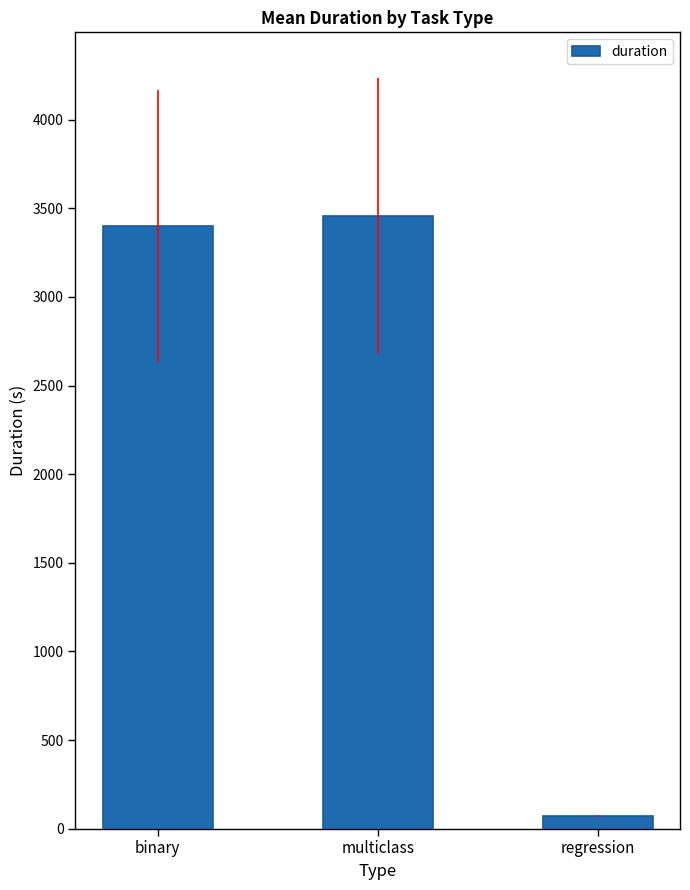

How many series are shown in this chart?

1